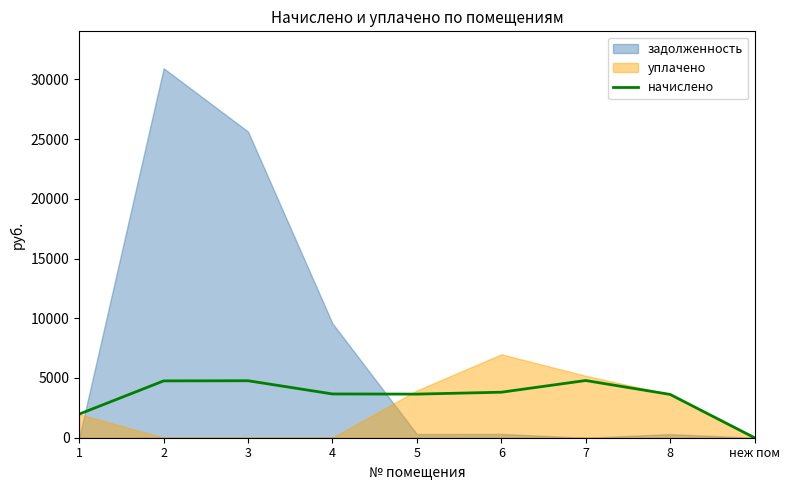

What is the maximum value for начислено?

4789.1